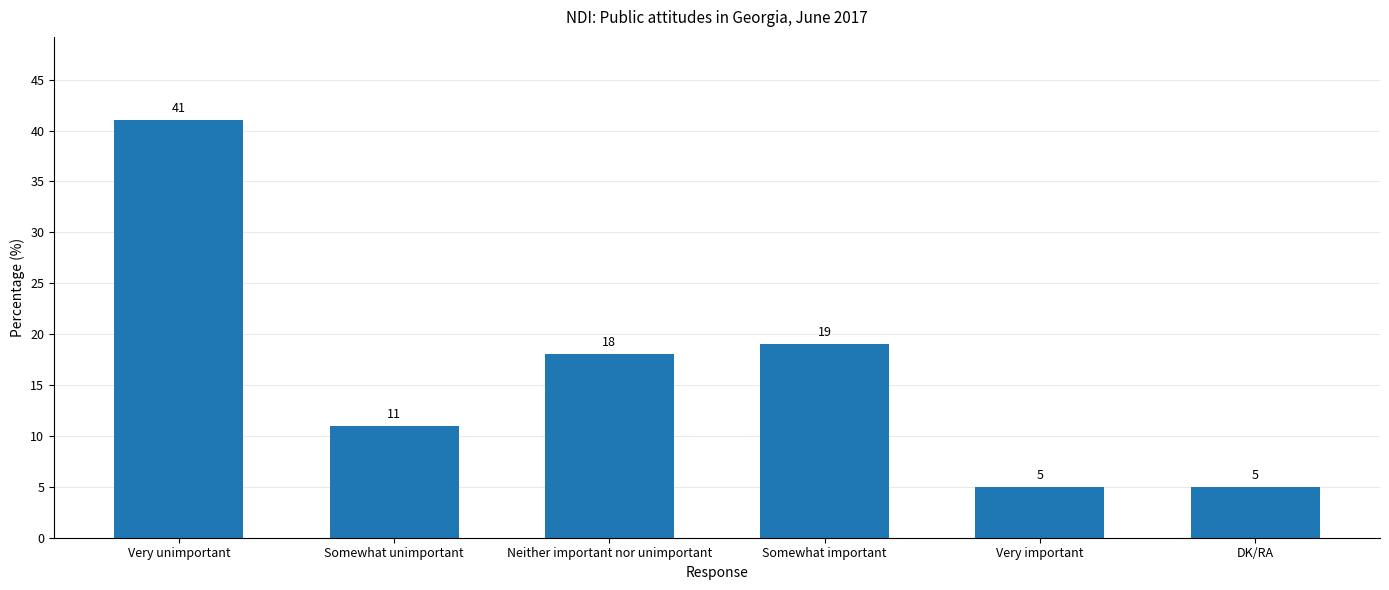

The value at Somewhat important is 19. True or false?

True